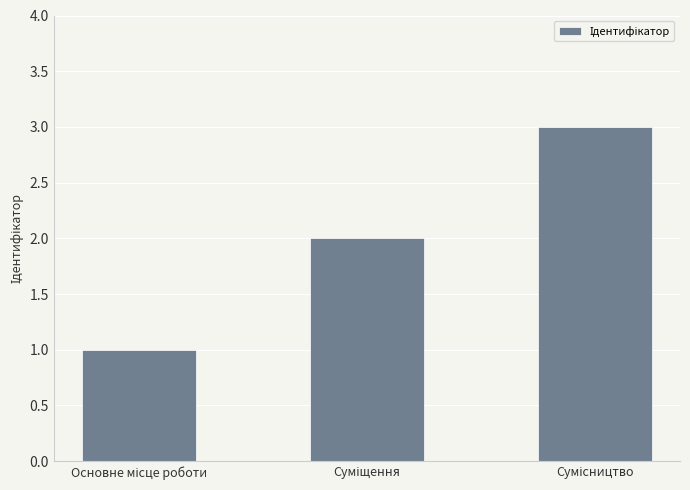

What is the greatest value displayed?

3